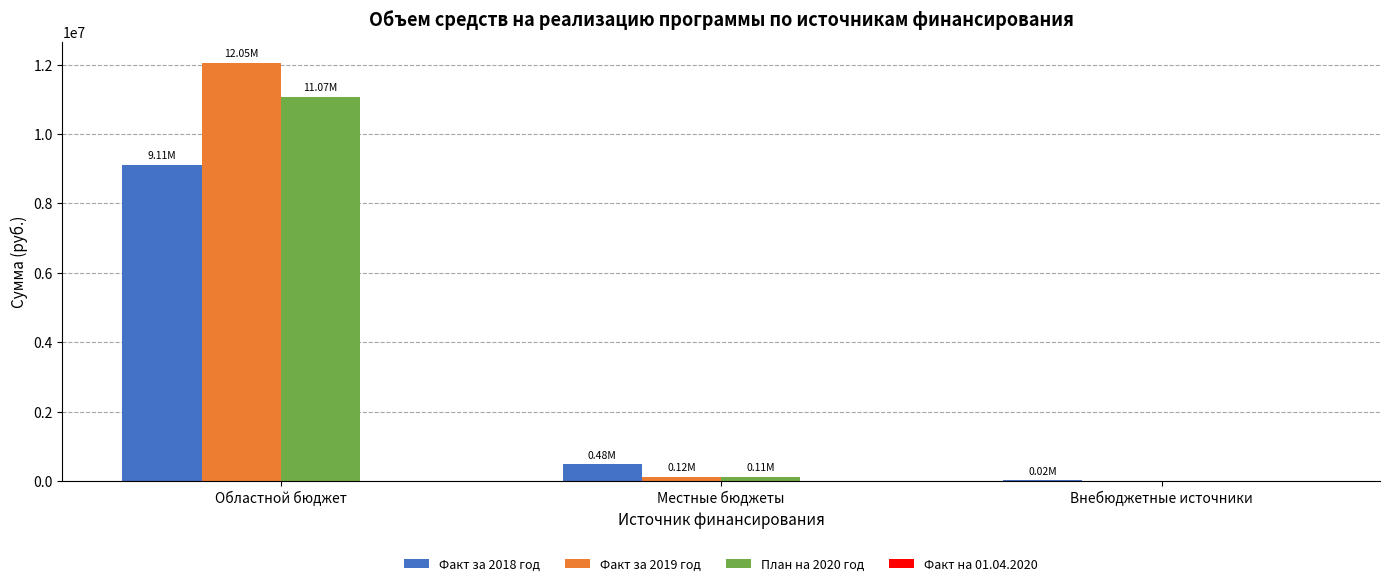

What is the sum of all Факт за 2018 год values?

9606455.2